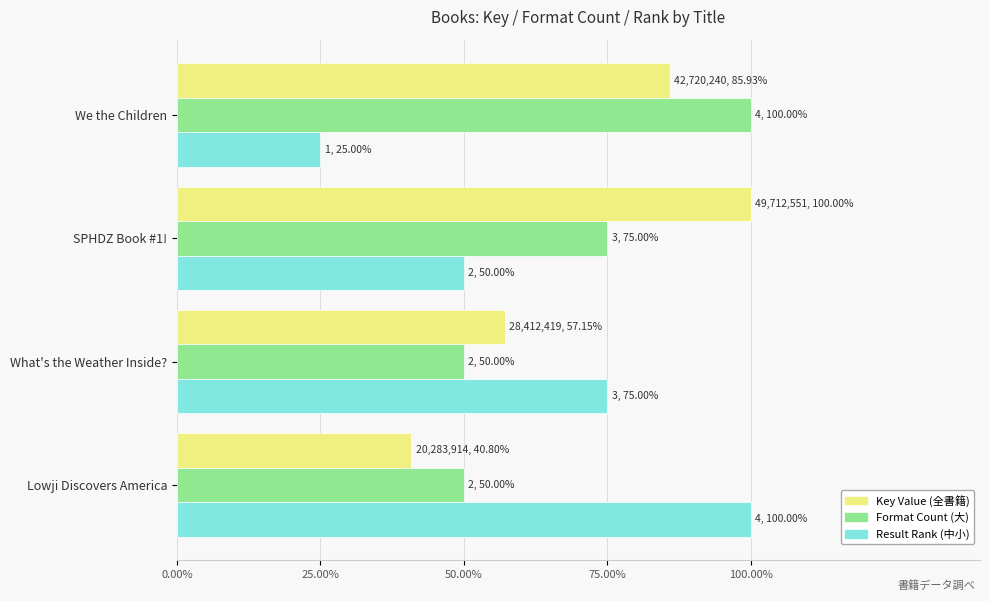

At how many categories does at least one series exceed 90?

3